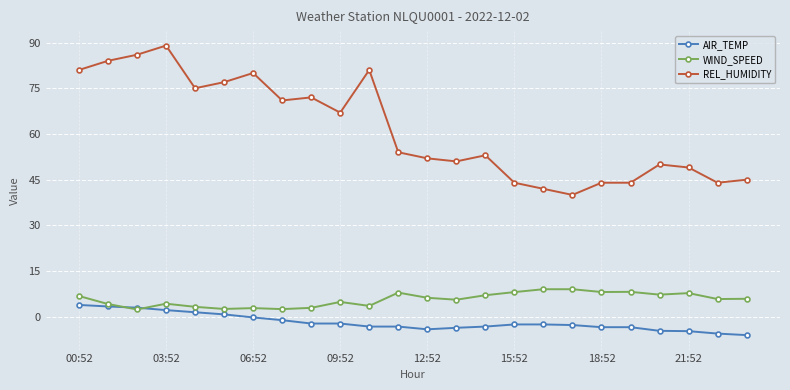

Which series has the largest total across all categories?

REL_HUMIDITY